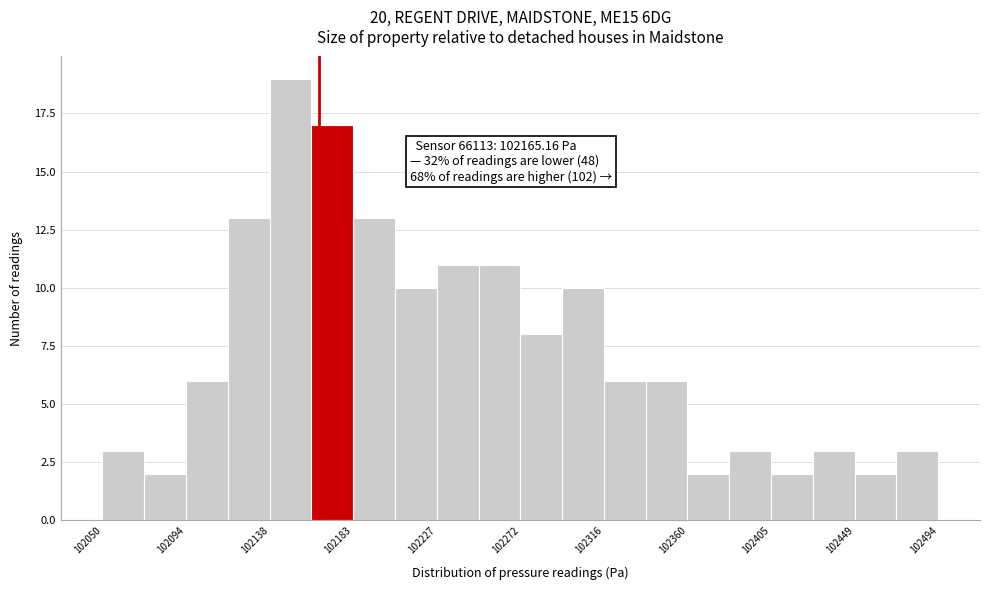

Over which range of the x-axis is the bar tallest?

102140 to 102160